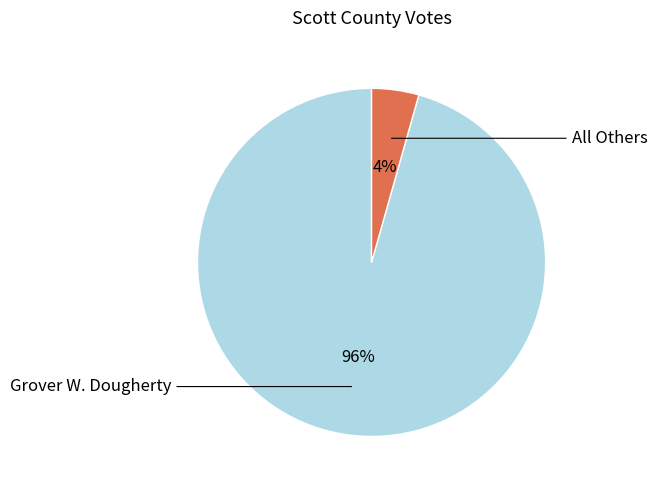

To the nearest percent, what is the average slice percentage?

50%